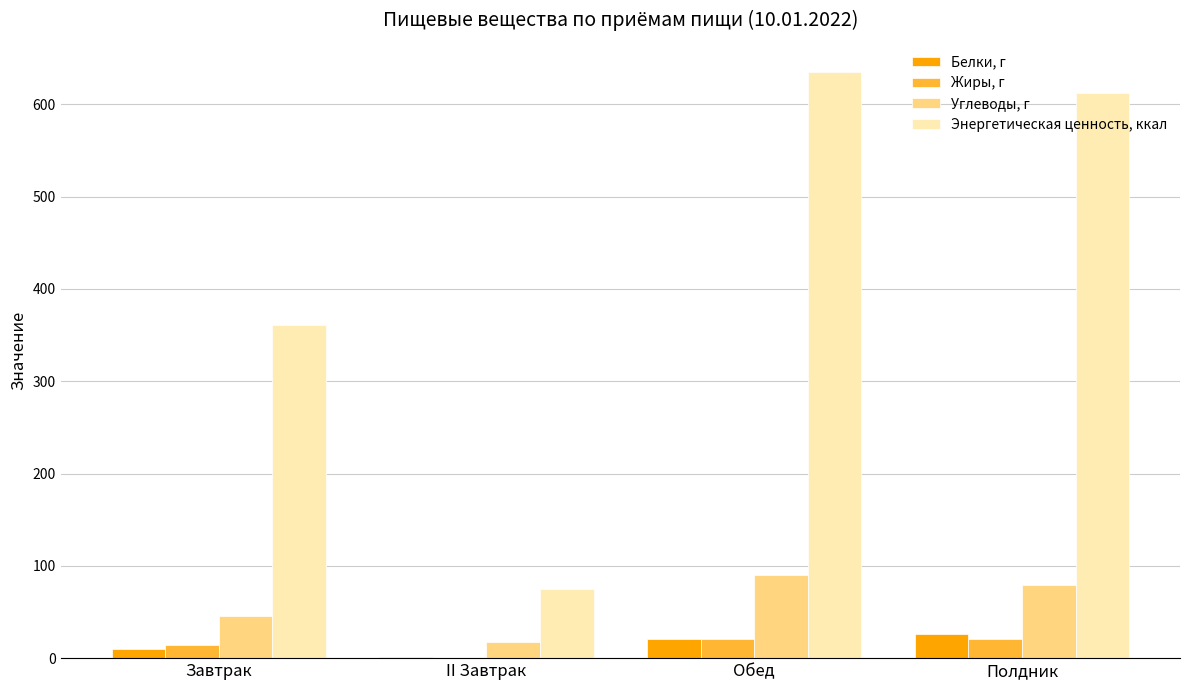

Is it true that Белки, г equals 25.8 at Полдник?

True